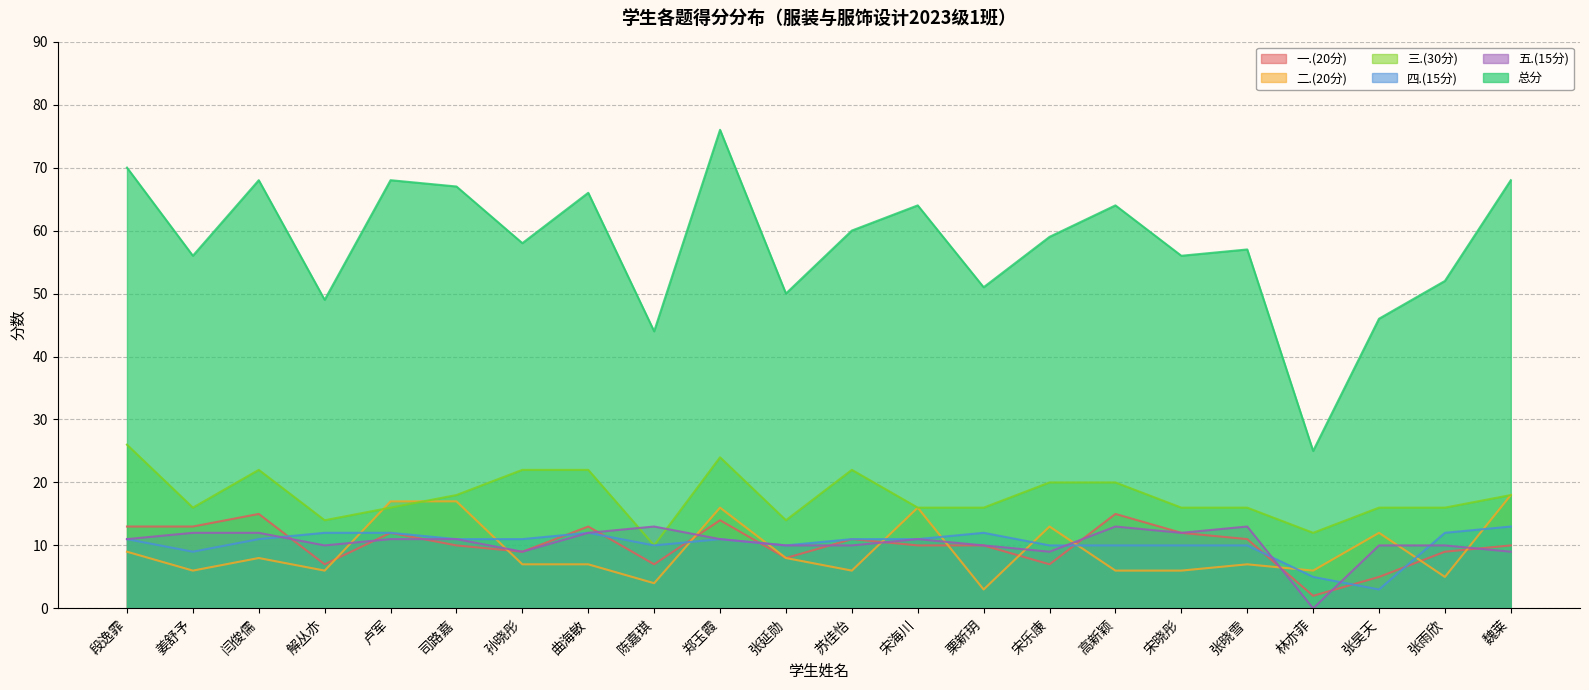

Where is 一.(20分) nearest to the value 8?

张延勋